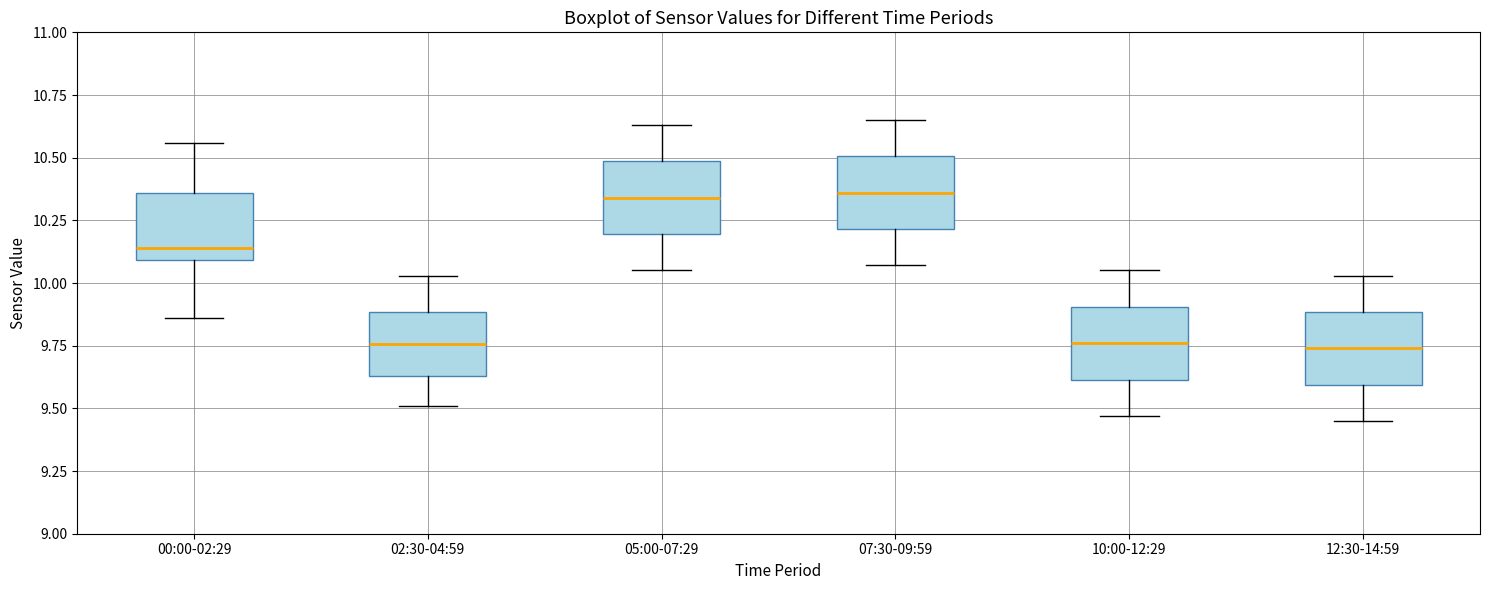

Reading left to right, read every box against the y-axis: the position of its median line, the range the box covers, and the ends of its whiskers. The values are not printed on the chart, so give them approximately, as read against the axis.

00:00-02:29: median 10.15, box 10.10 to 10.35, whiskers 9.85 to 10.55
02:30-04:59: median 9.75, box 9.65 to 9.90, whiskers 9.50 to 10.05
05:00-07:29: median 10.35, box 10.20 to 10.50, whiskers 10.05 to 10.65
07:30-09:59: median 10.35, box 10.20 to 10.50, whiskers 10.05 to 10.65
10:00-12:29: median 9.75, box 9.60 to 9.90, whiskers 9.45 to 10.05
12:30-14:59: median 9.75, box 9.60 to 9.90, whiskers 9.45 to 10.05